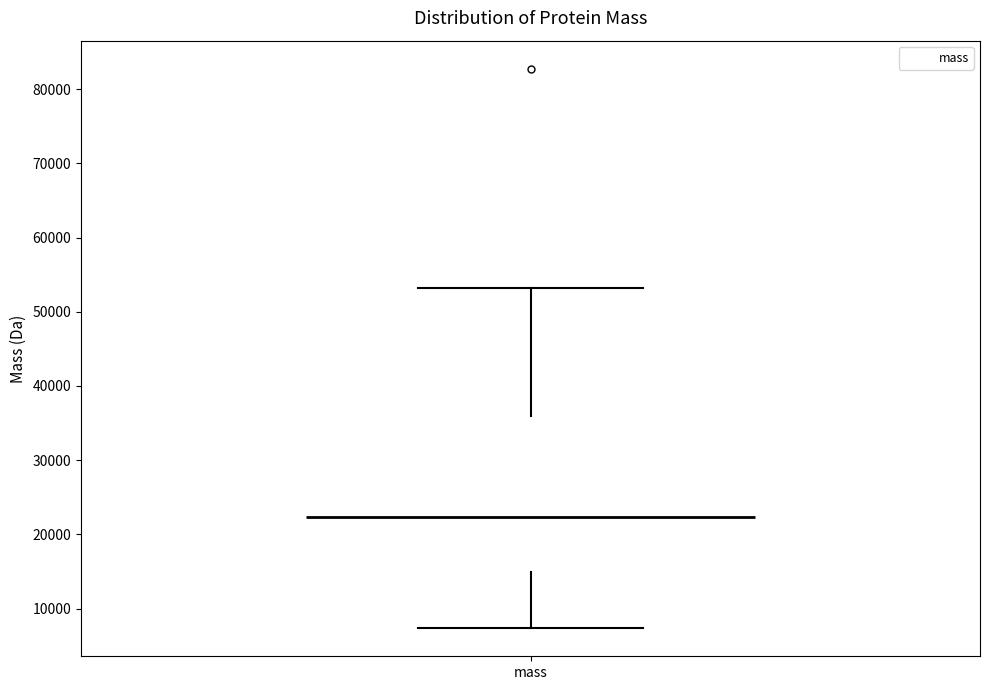

Where is the upper edge of the box for mass on the y-axis? The values are not printed on the chart, so give them approximately, as read against the axis.

36000